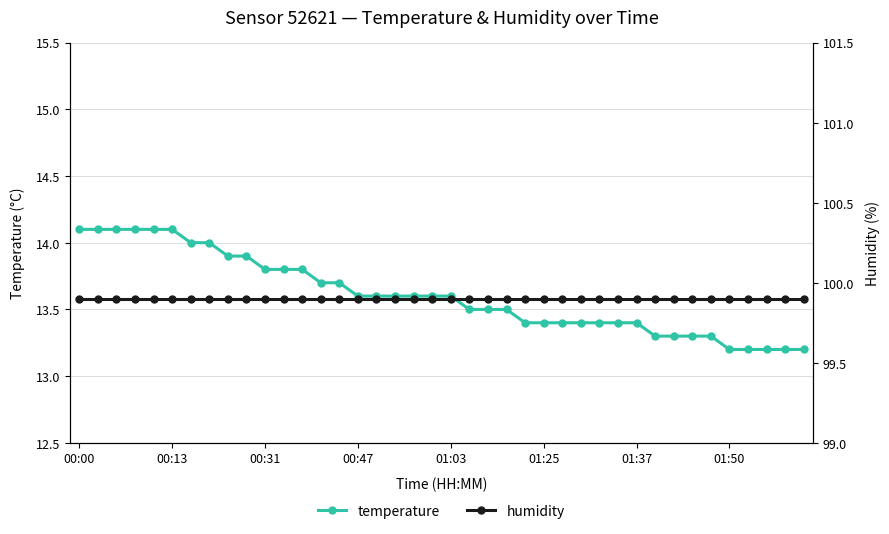

The value of temperature at 12 is 13.8. True or false?

True